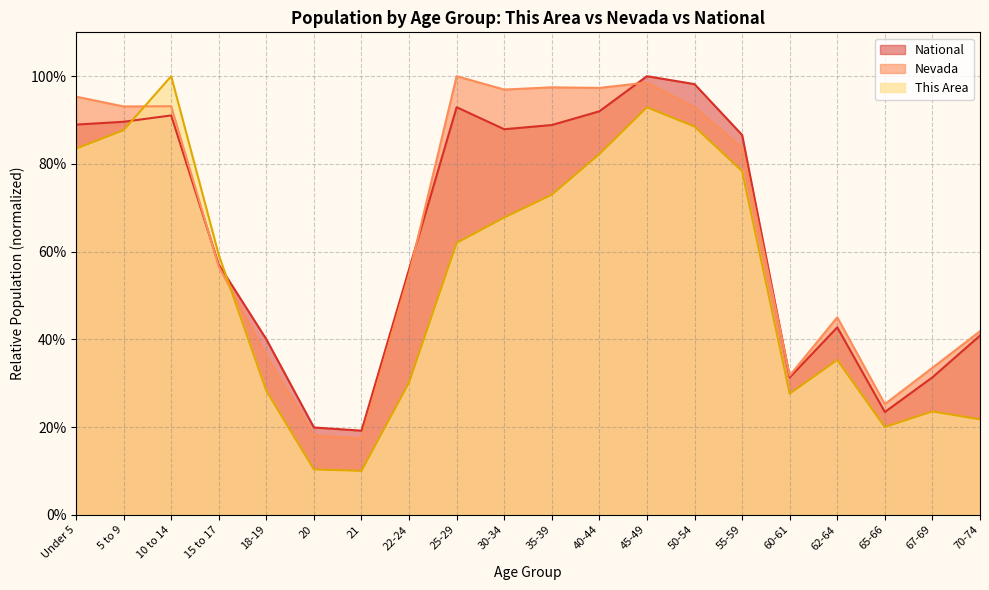

What is the total value across all series at 65-66?

0.7